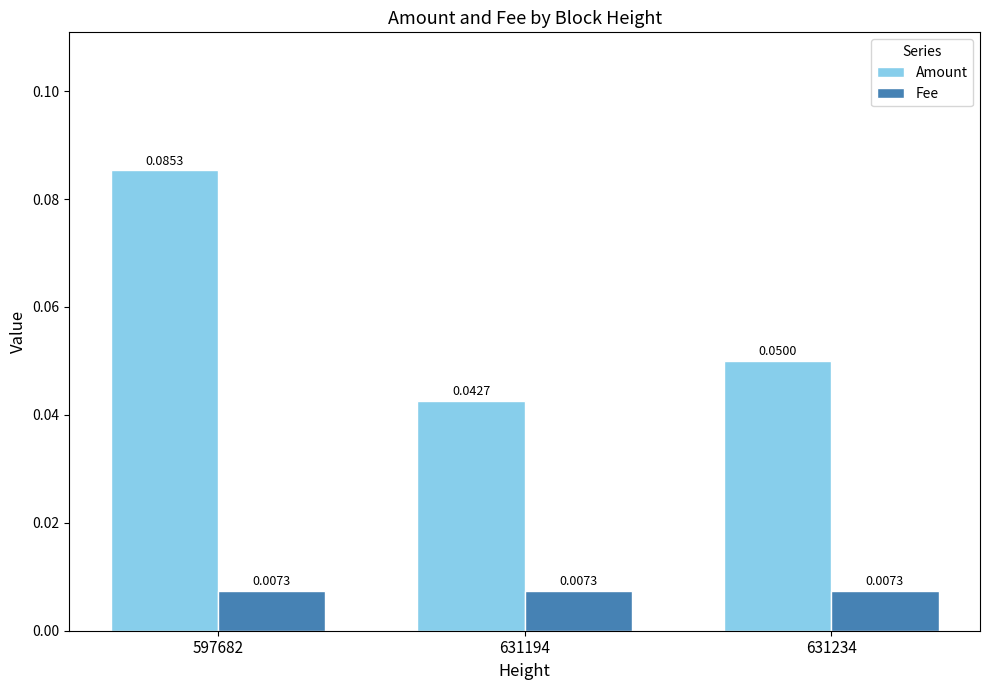

At 597682, list the series in order from largest to smallest.

Amount, Fee